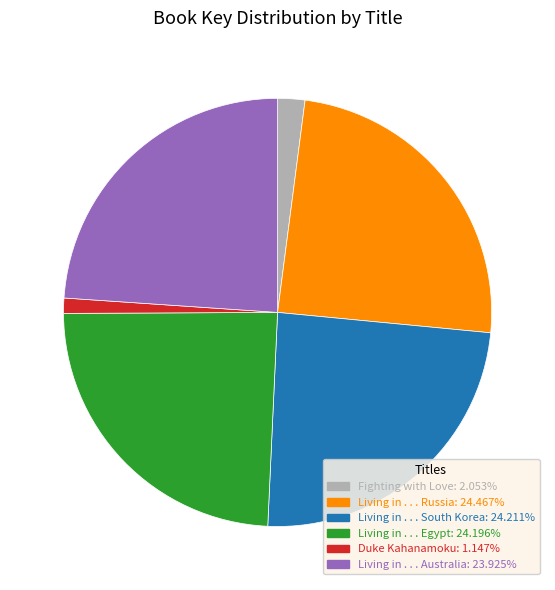

What is the smallest slice in the pie chart?

Duke Kahanamoku